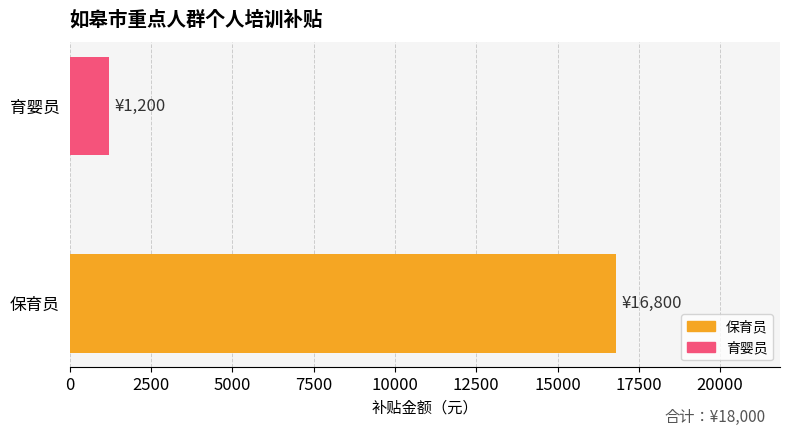

Reading top to bottom, transcribe all the data shown in this chart.

育婴员=1200	保育员=16800